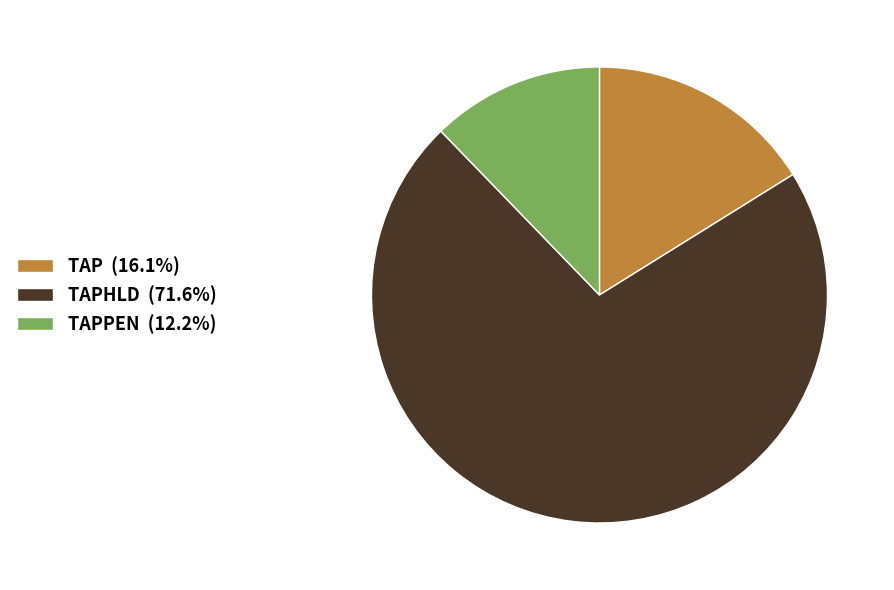

Combined, do TAPHLD (71.6%) and TAP (16.1%) account for over 50%?

Yes